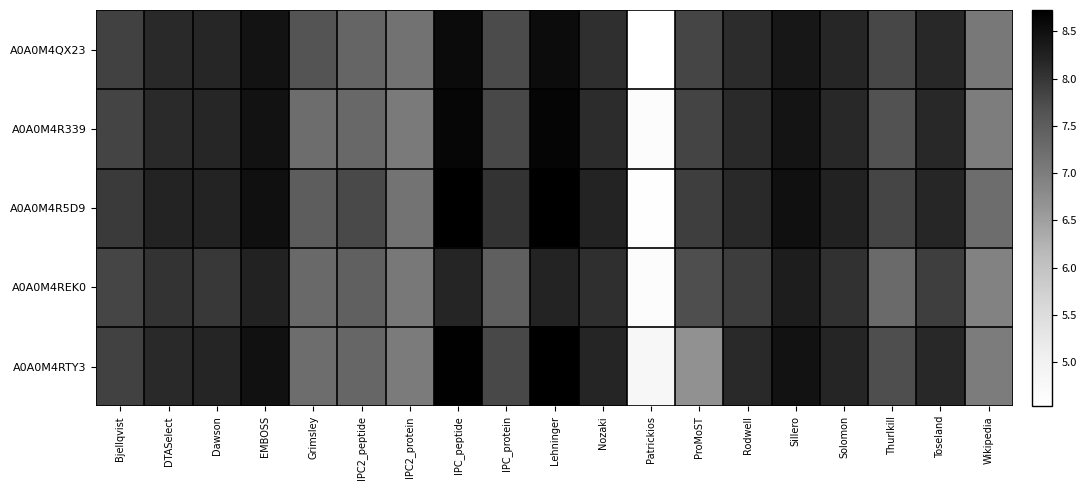

What is the difference between the highest and lowest values at Sillero?

0.2